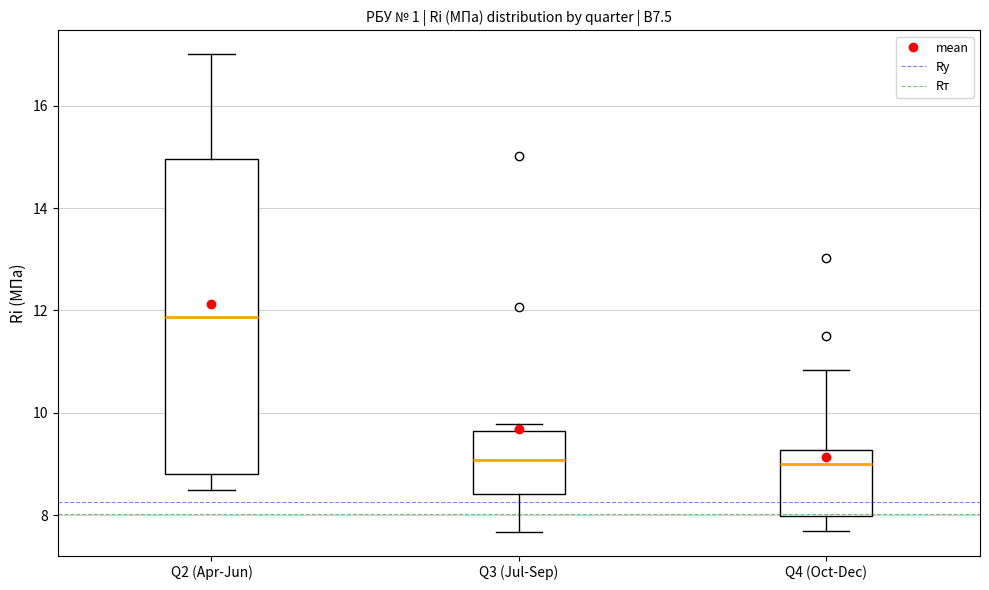

Comparing the boxes themselves (not the whiskers), which one is the tallest?

Q2 (Apr-Jun)